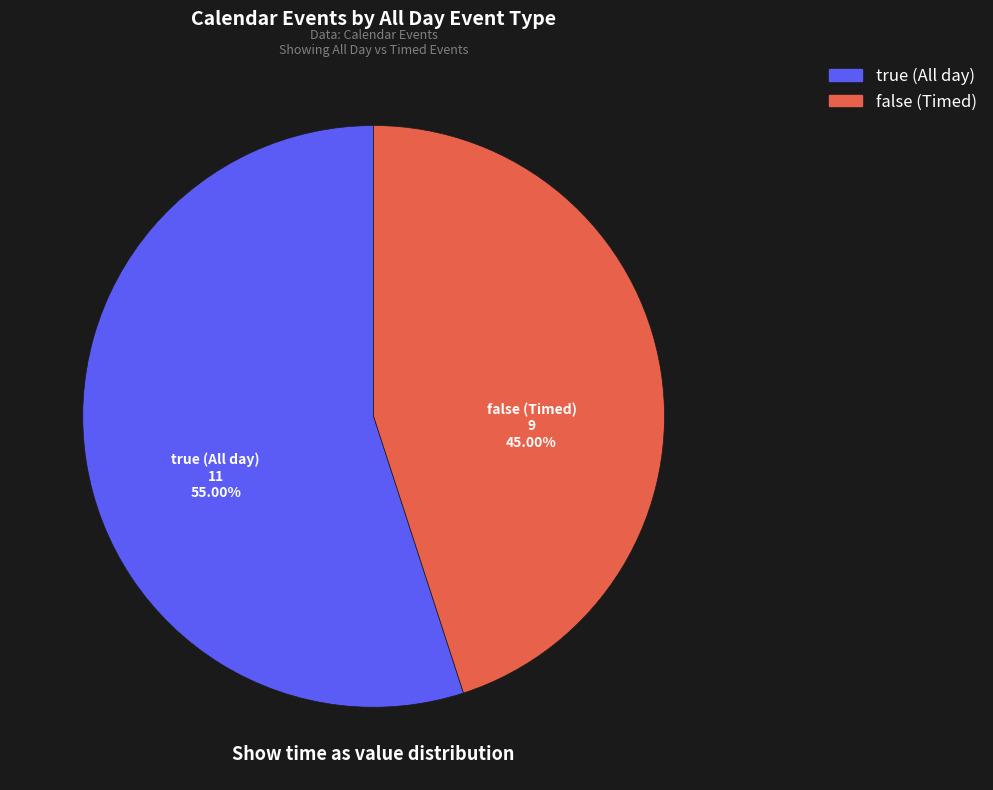

Is there a majority slice in this chart?

Yes